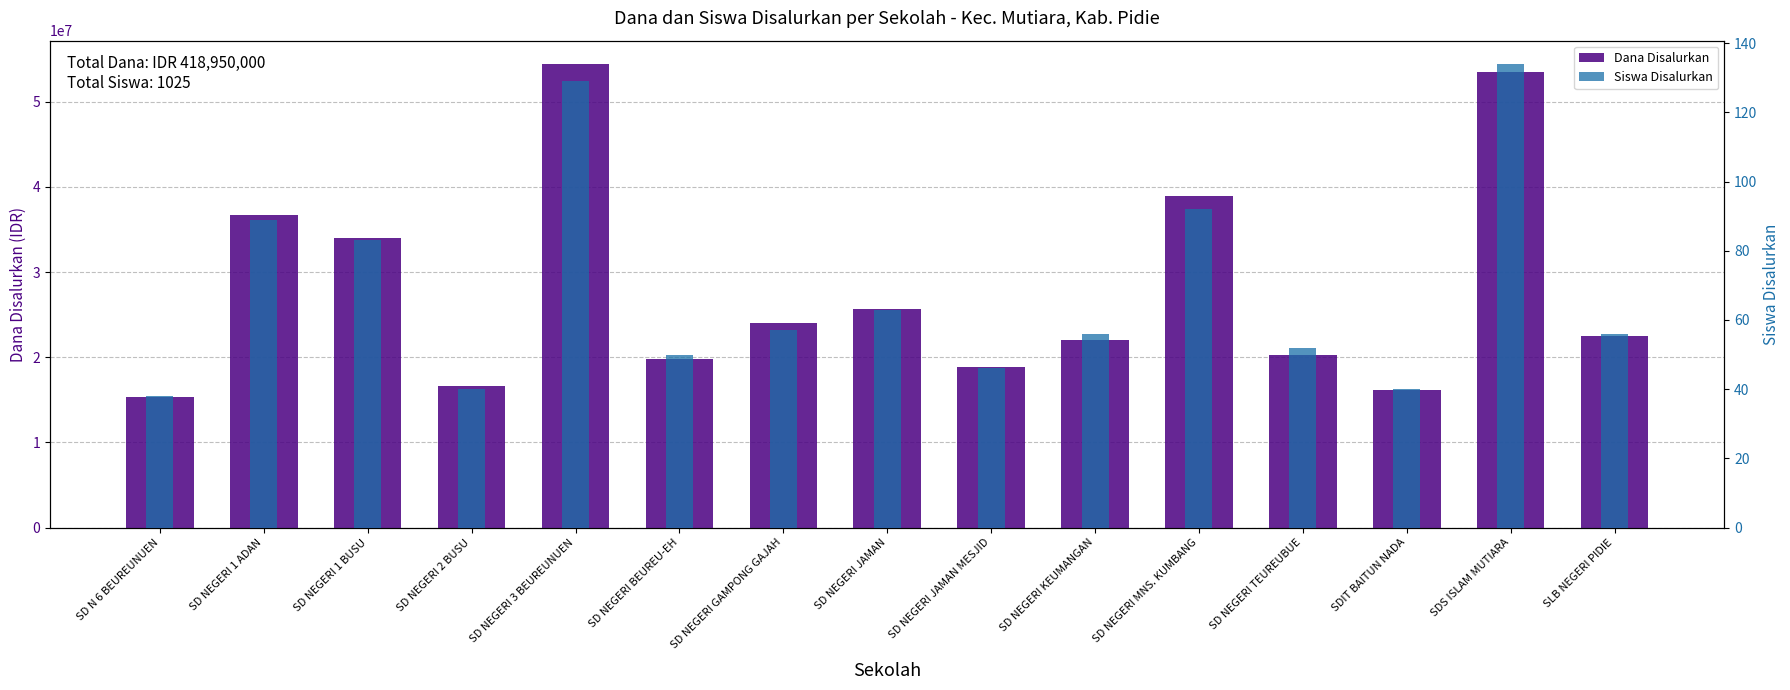

What is the sum of all Siswa Disalurkan values?

1025